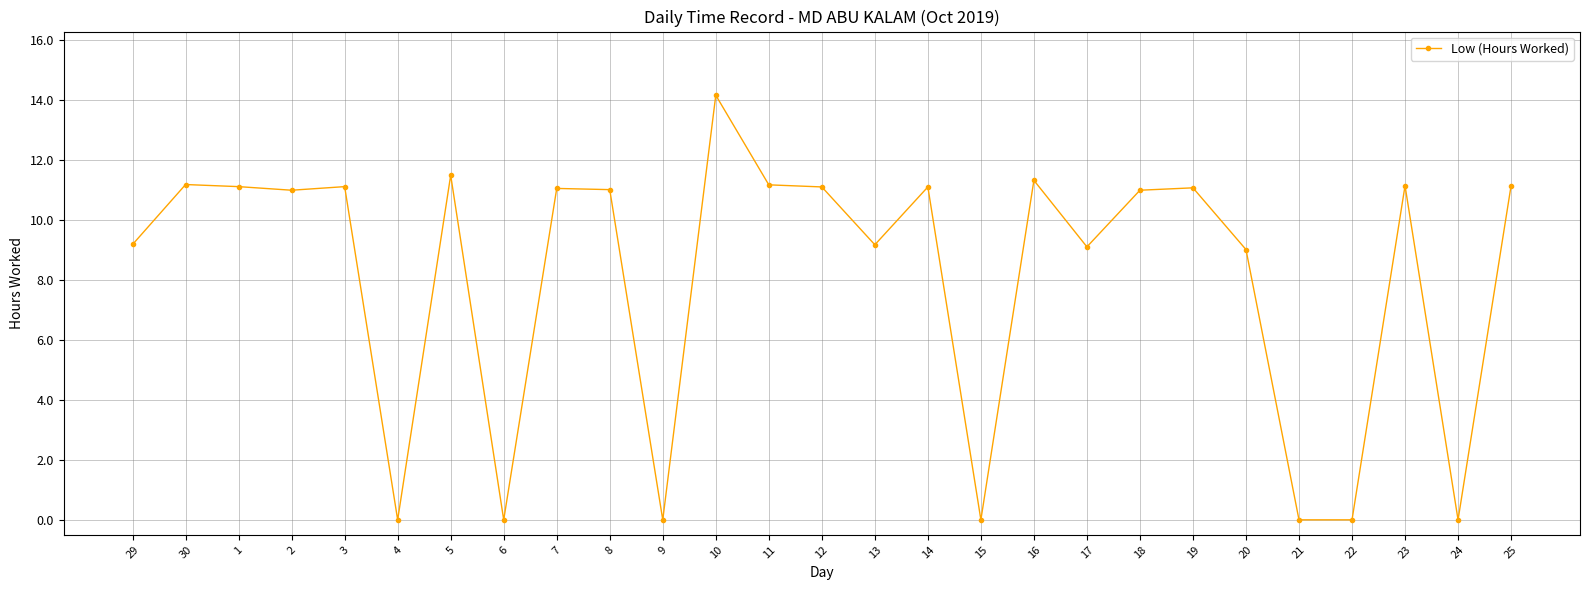

What is the sum of all values?

217.8